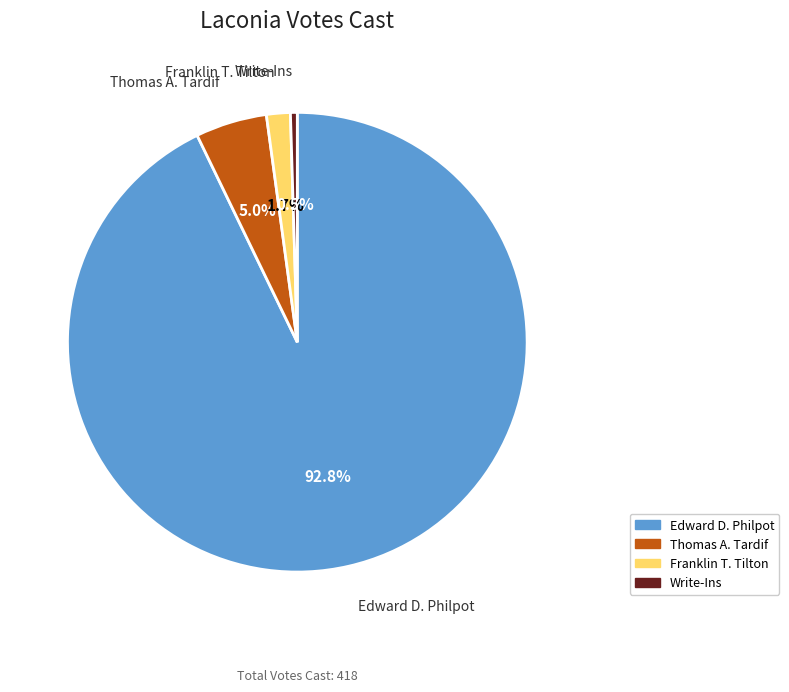

Which has a higher value, Write-Ins or Franklin T. Tilton?

Franklin T. Tilton